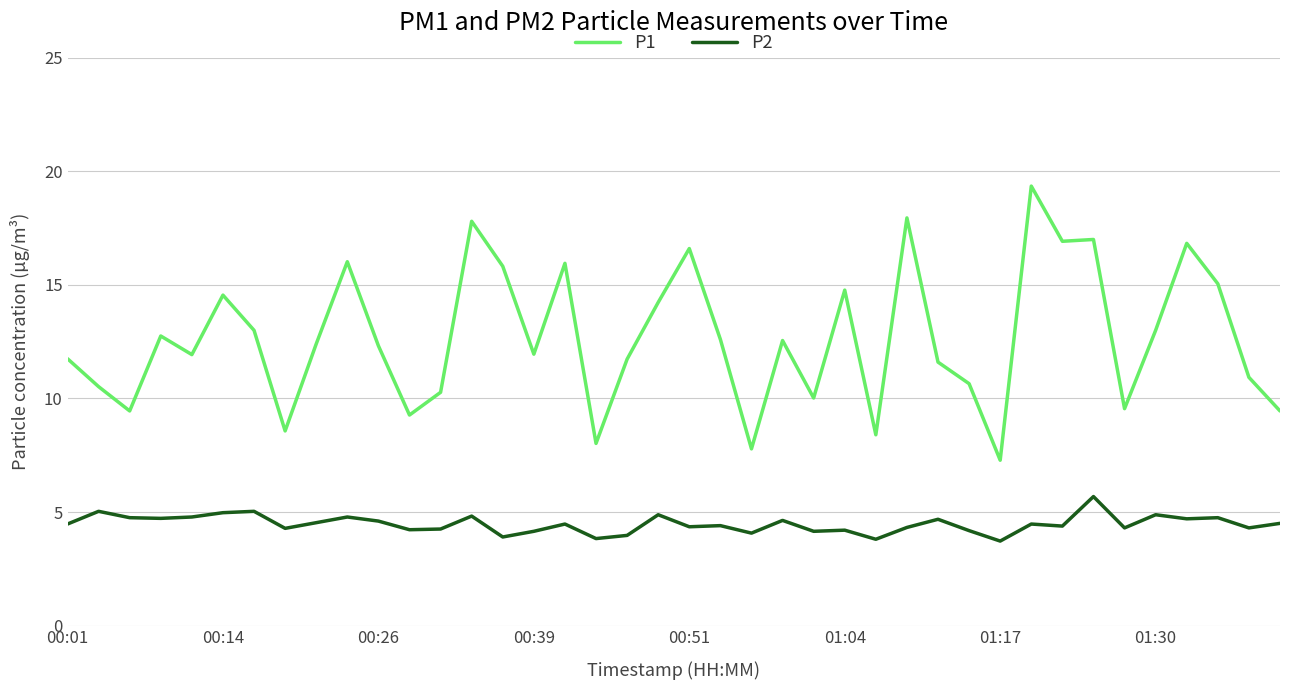

What is the minimum value shown in the chart?

3.7